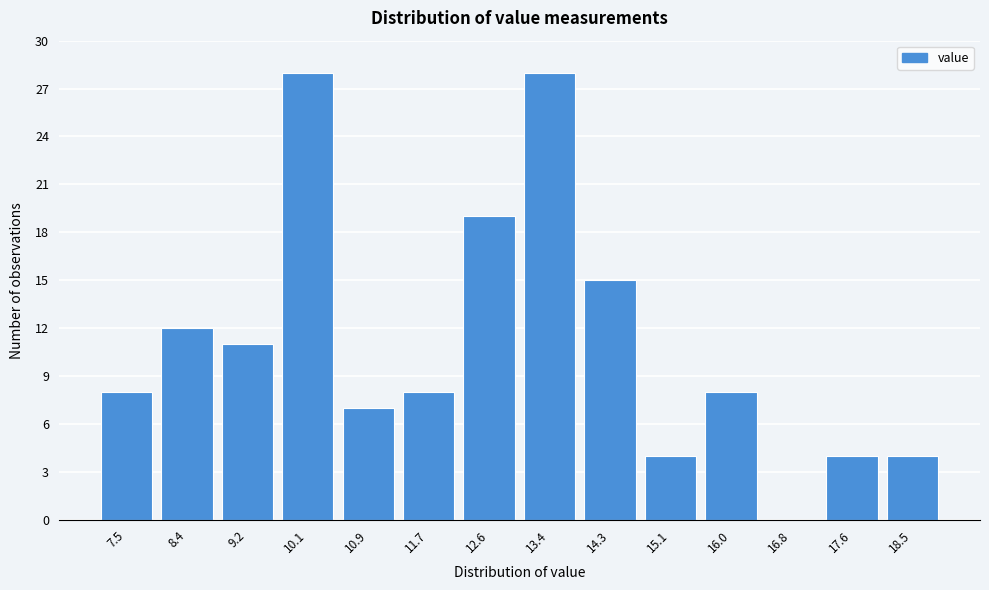

Reading left to right, transcribe all the data shown in this chart.

7.5=8	8.4=12	9.2=11	10.1=28	10.9=7	11.7=8	12.6=19	13.4=28	14.3=15	15.1=4	16.0=8	16.8=0	17.6=4	18.5=4